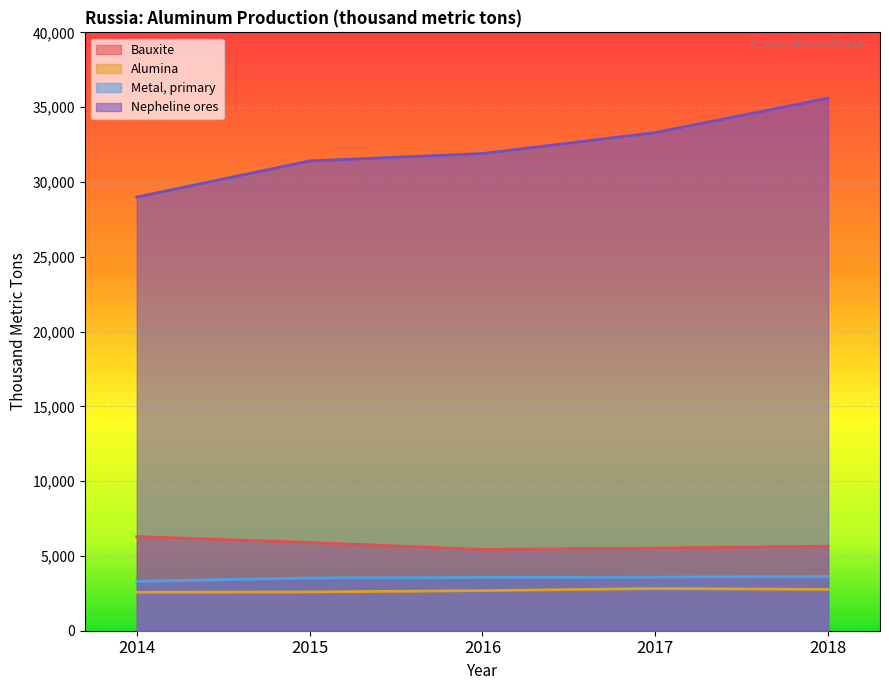

Where does the Bauxite series first go above 5651?

2014